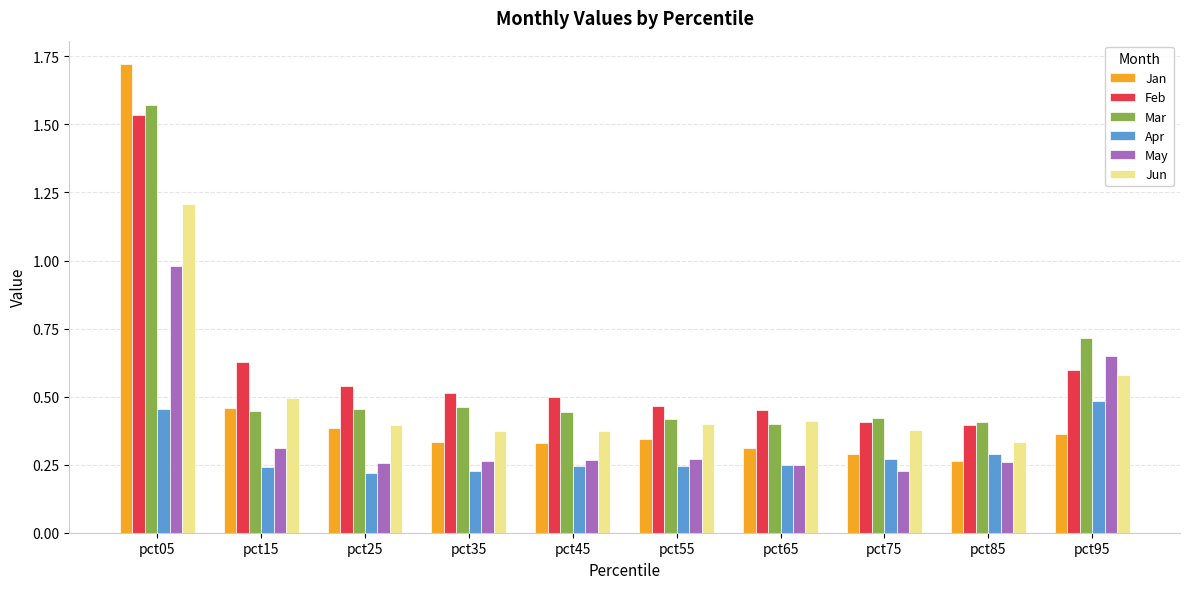

The Jun series shows 0.4 at pct35. True or false?

True